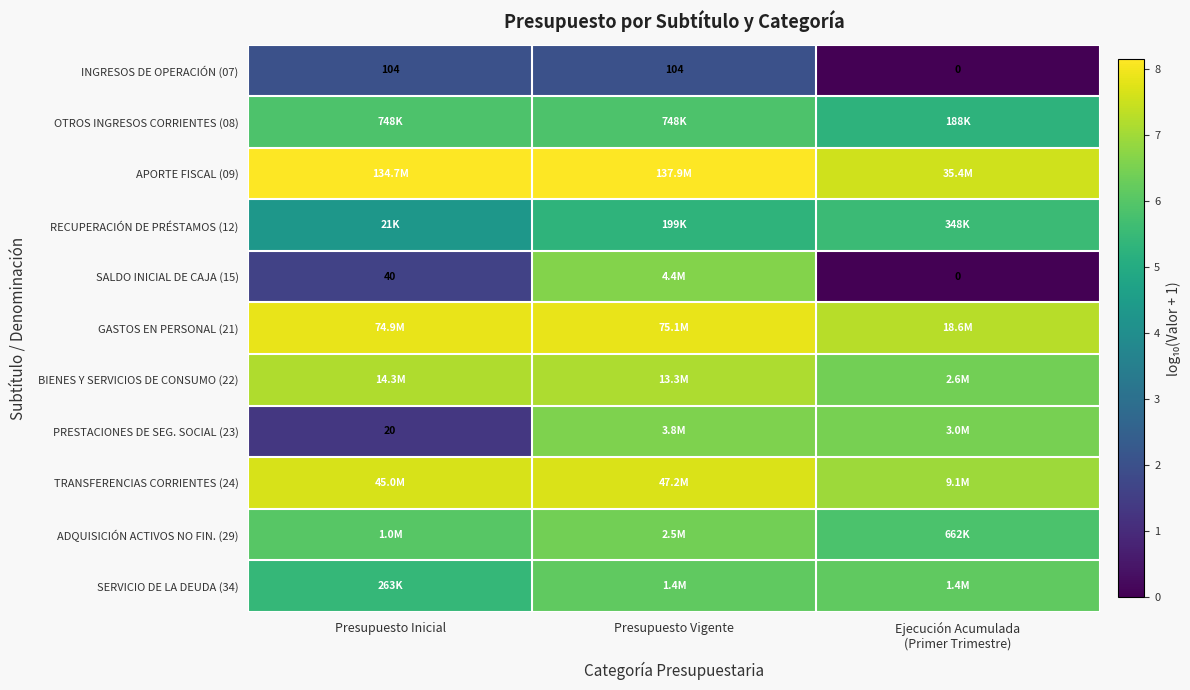

At how many categories does at least one series exceed 6?

3